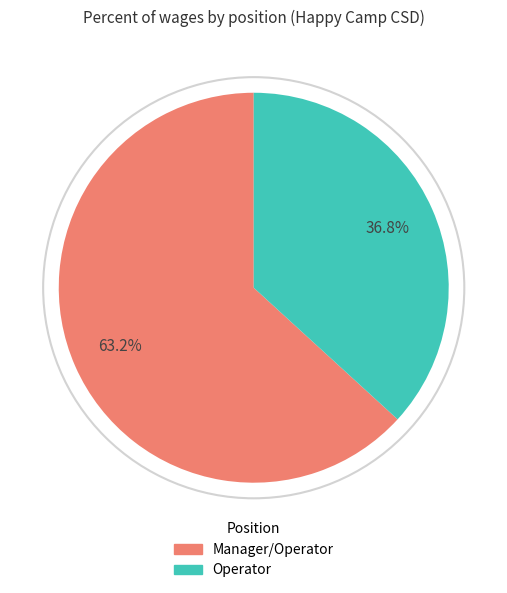

Which slice is the largest?

Manager/Operator